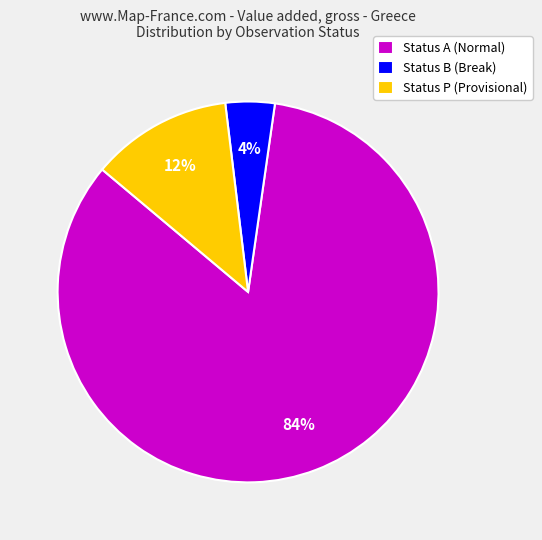

What is the ratio of the value at Status B (Break) to the value at Status P (Provisional)?

0.3